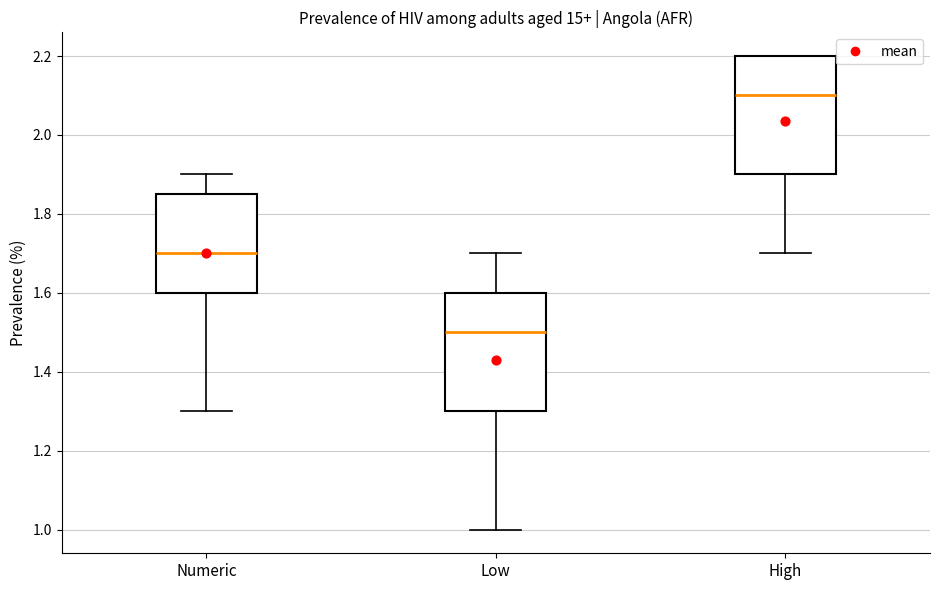

Reading left to right, read every box against the y-axis: the position of its median line, the range the box covers, and the ends of its whiskers. The values are not printed on the chart, so give them approximately, as read against the axis.

Numeric: median 1.70, box 1.60 to 1.86, whiskers 1.30 to 1.90
Low: median 1.50, box 1.30 to 1.60, whiskers 1.00 to 1.70
High: median 2.10, box 1.90 to 2.20, whiskers 1.70 to 2.20